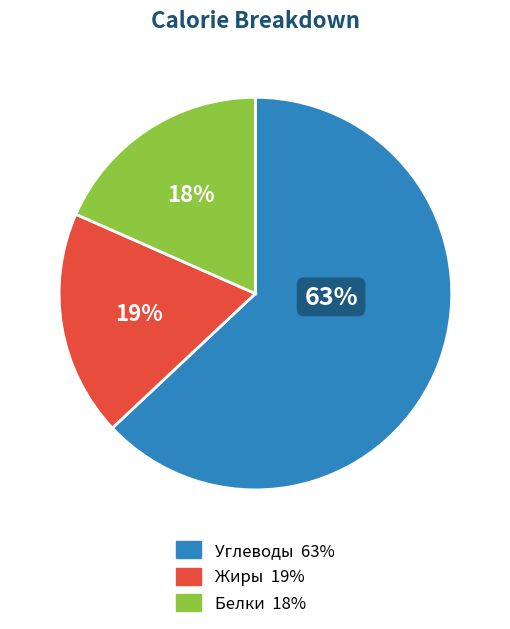

What is the majority slice?

Углеводы